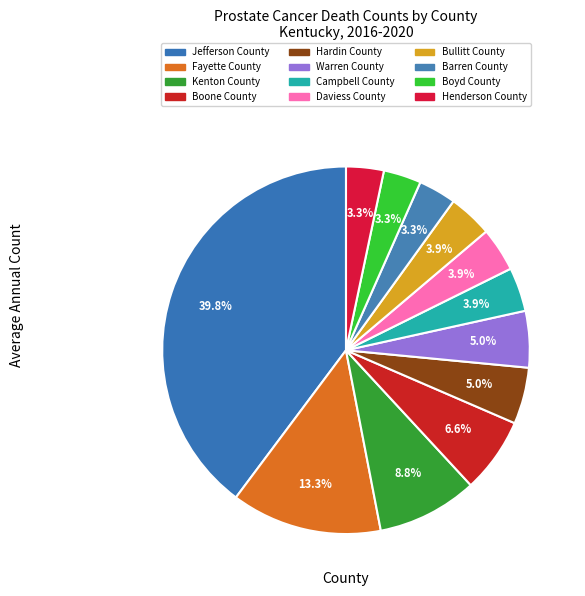

Between Hardin County and Fayette County, which is larger?

Fayette County